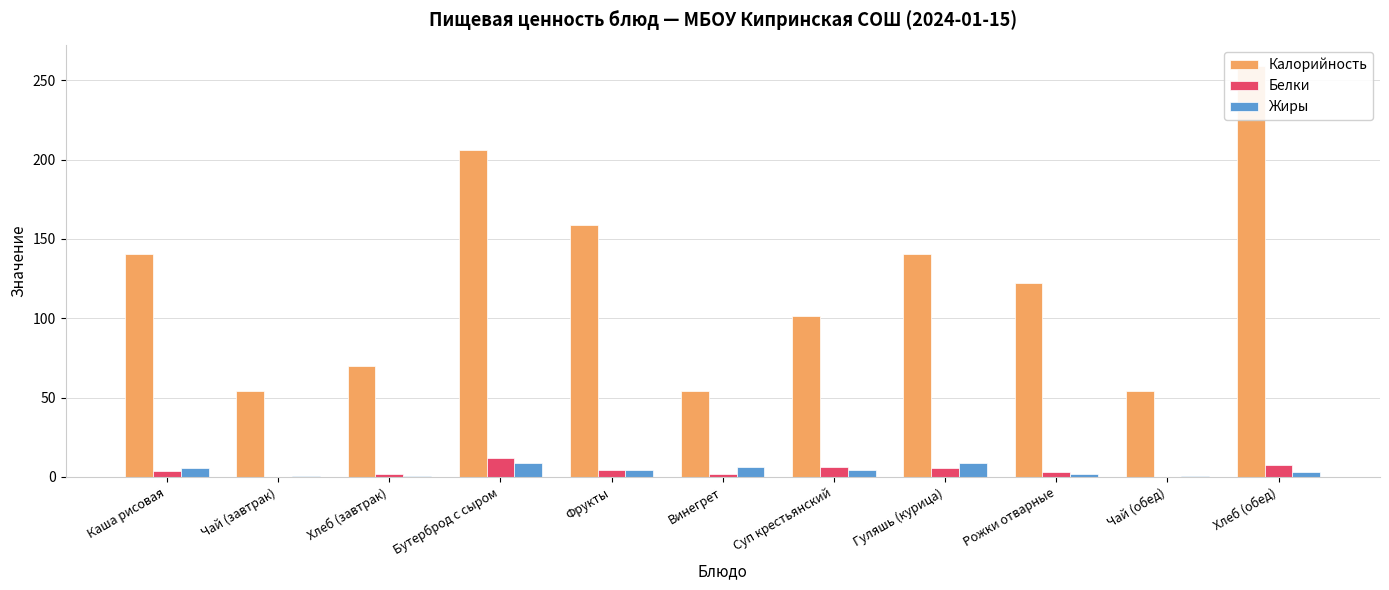

What are all the series names shown in the legend?

Калорийность, Белки, Жиры